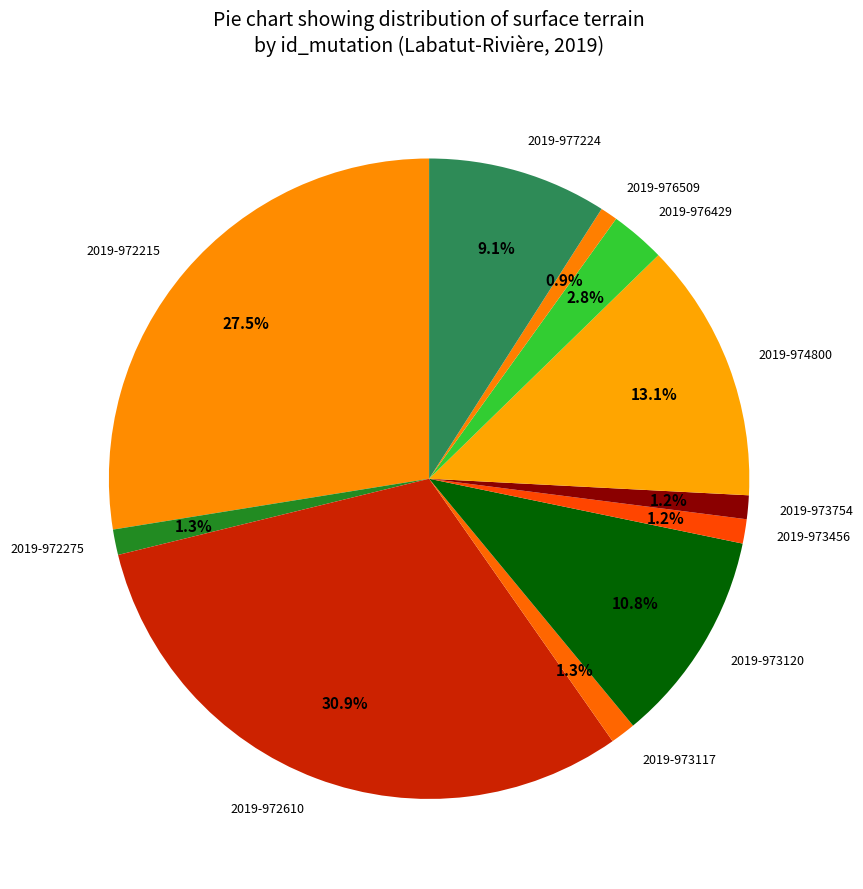

Between 2019-977224 and 2019-973456, which is larger?

2019-977224